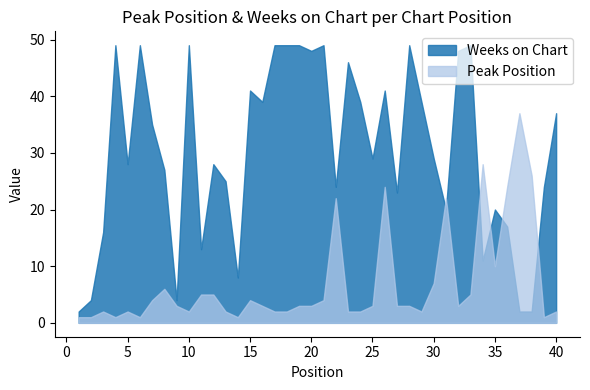

The Weeks on Chart series shows 17 at 36. True or false?

True